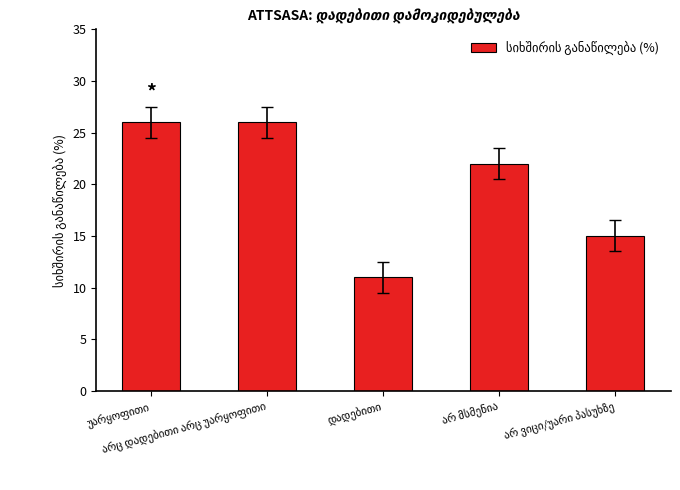

Count the values in the range 15 to 26.

4